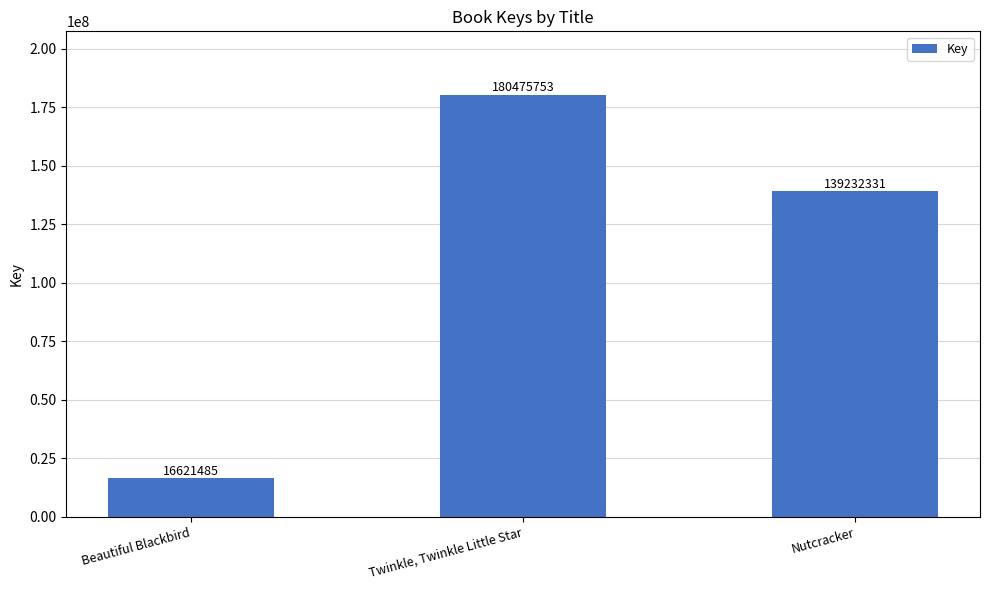

Rank the categories by value from lowest to highest.

Beautiful Blackbird, Nutcracker, Twinkle, Twinkle Little Star